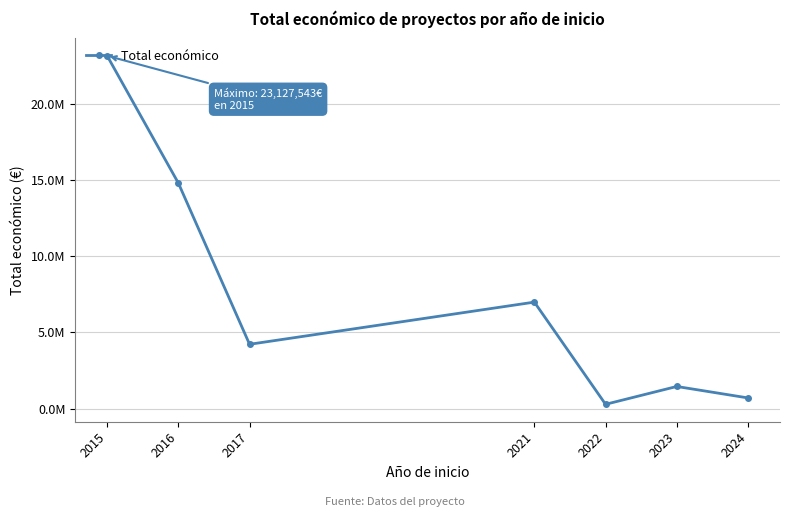

The chart shows a value of 2509415 at 2023. True or false?

False